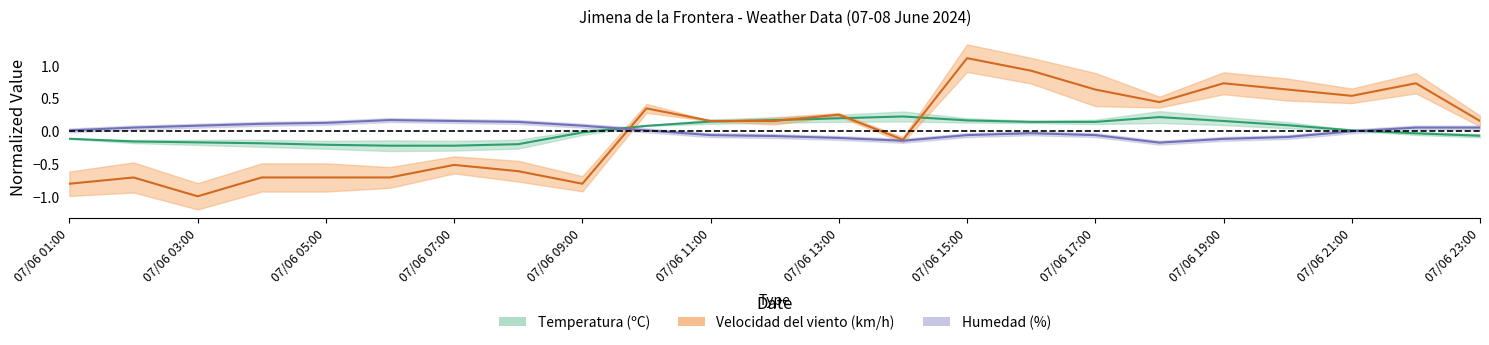

True or false: Temperatura (ºC) has more than 2 interior local peaks.

False